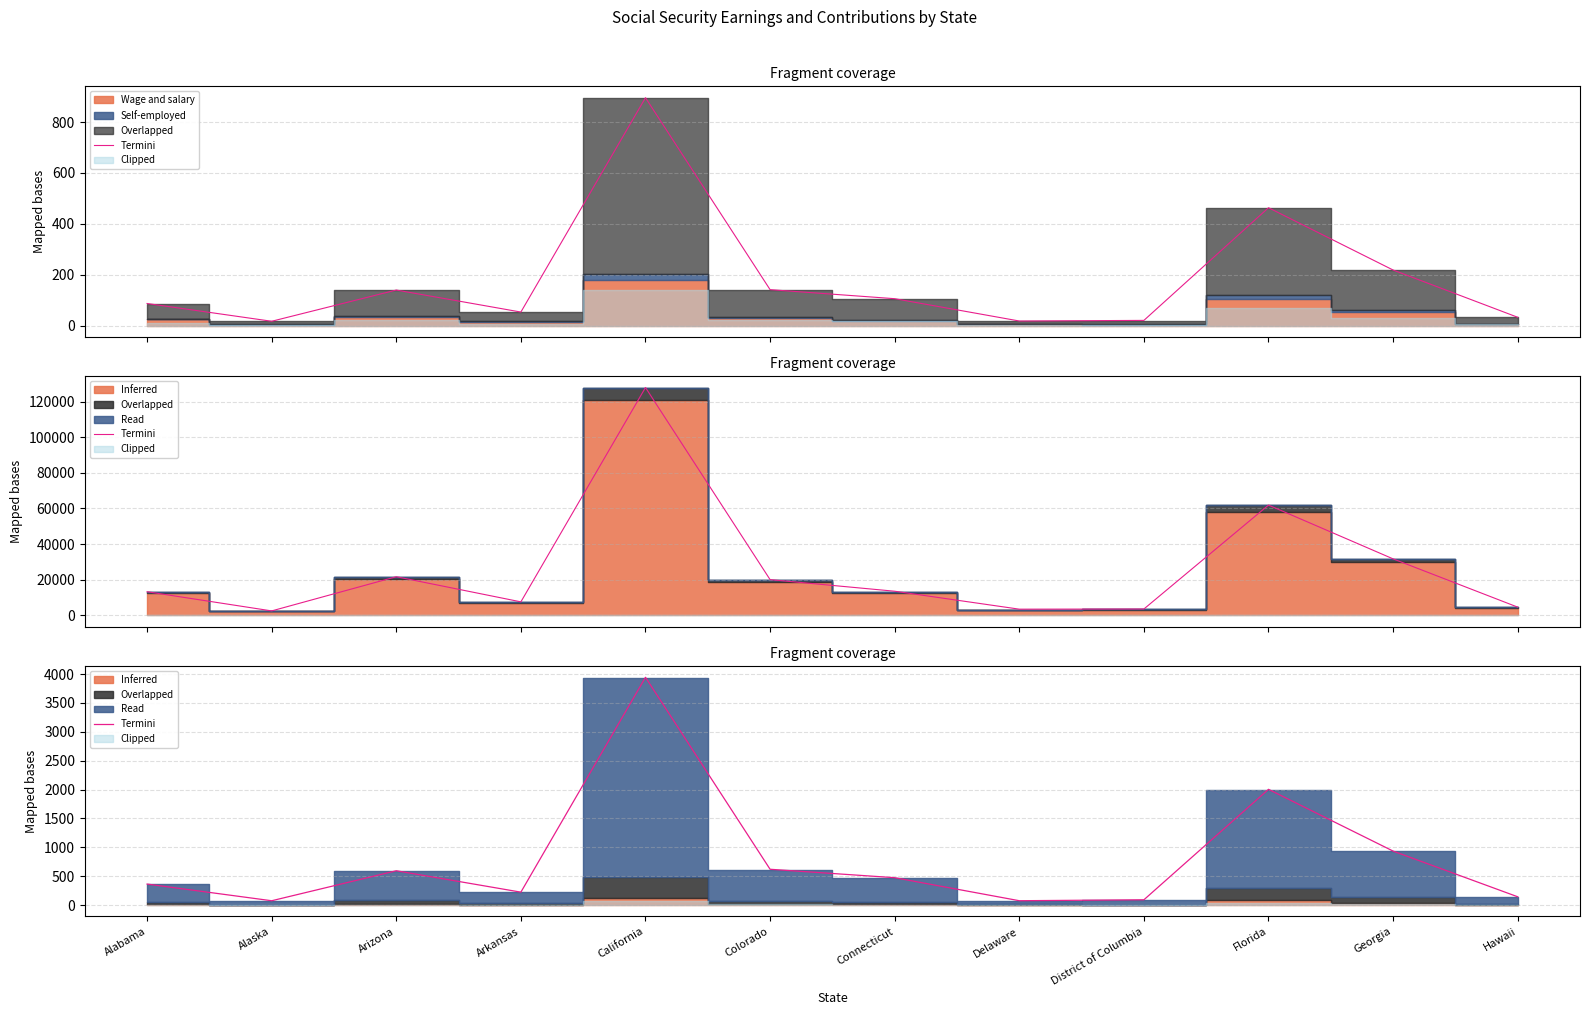

What is the change in value from Arkansas to Florida?

+1780.1